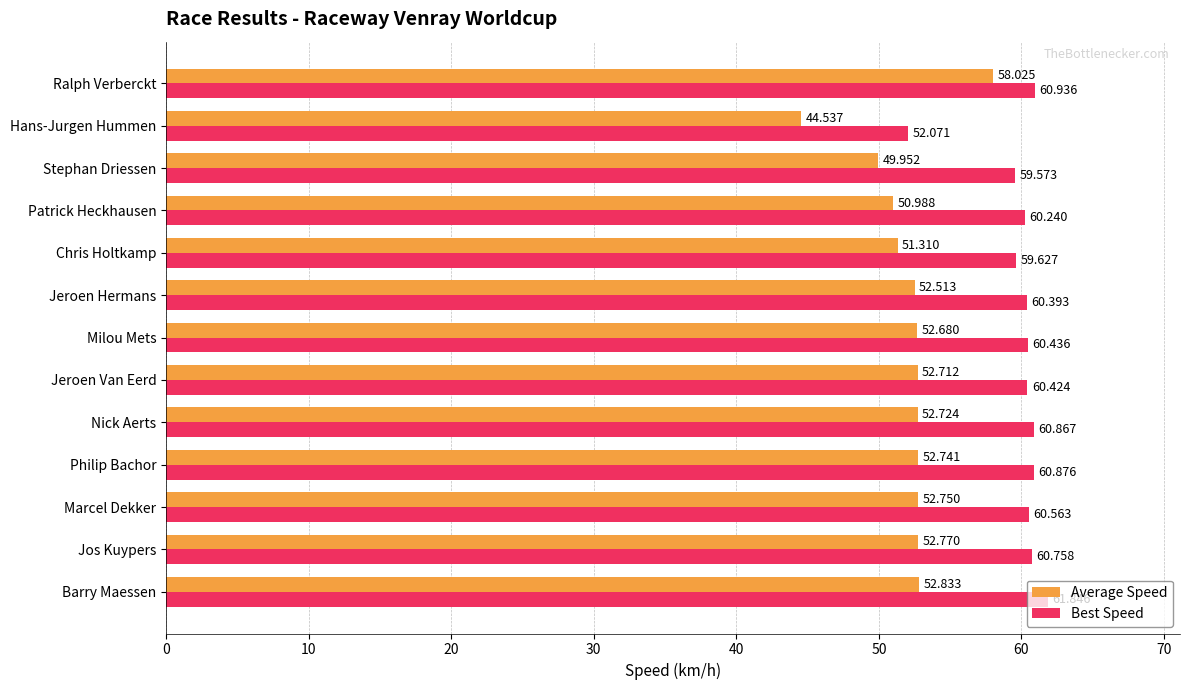

What is the difference between the second highest and minimum values in the Average Speed series?

8.3